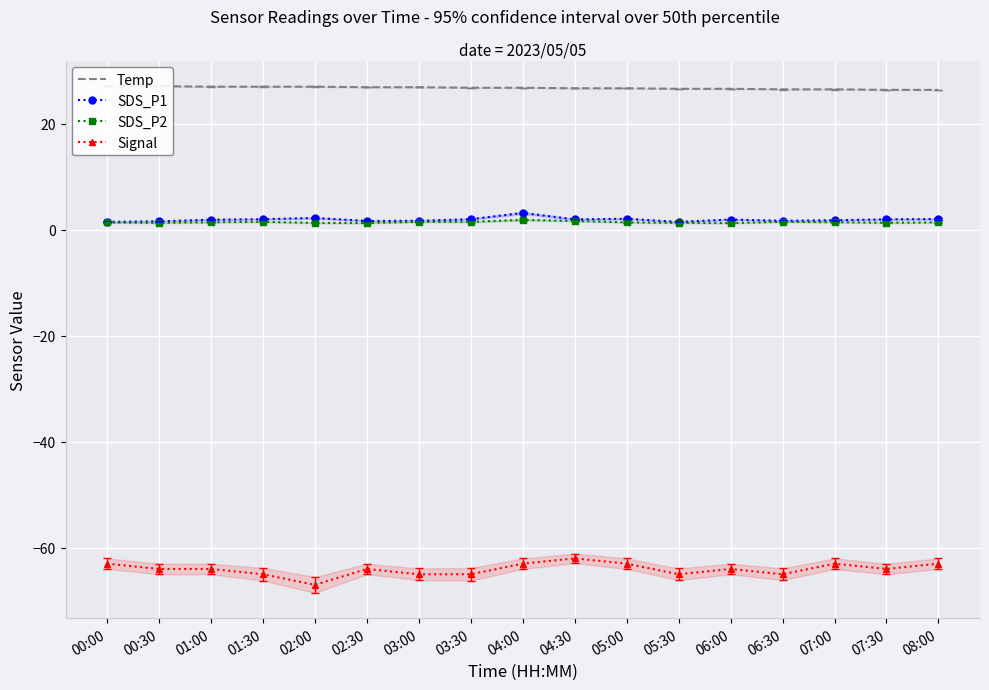

True or false: Temp and Signal intersect in this chart.

False